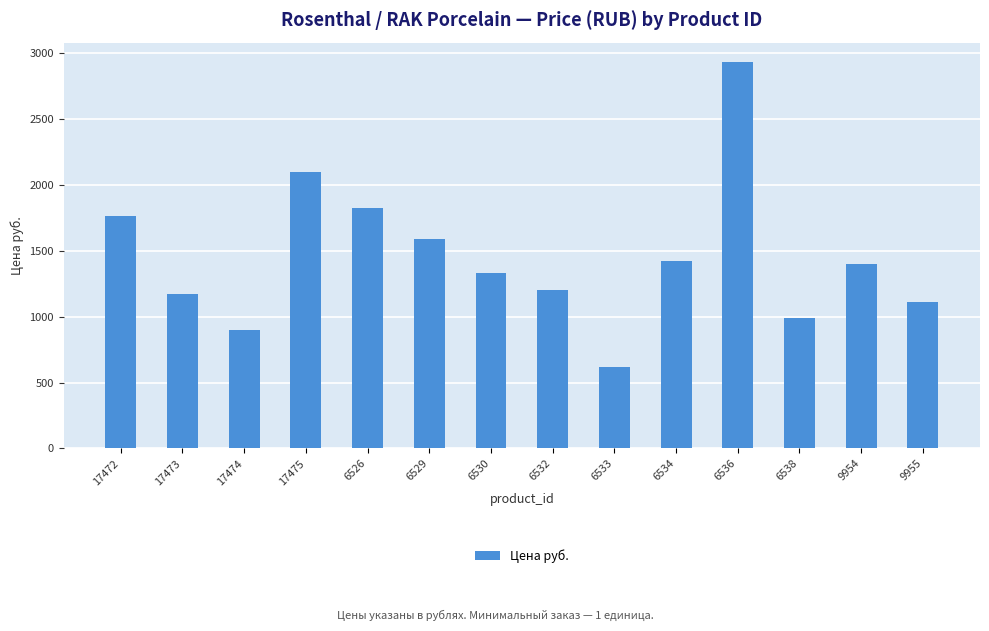

What is the ratio of the value at 9954 to the value at 17472?

0.8